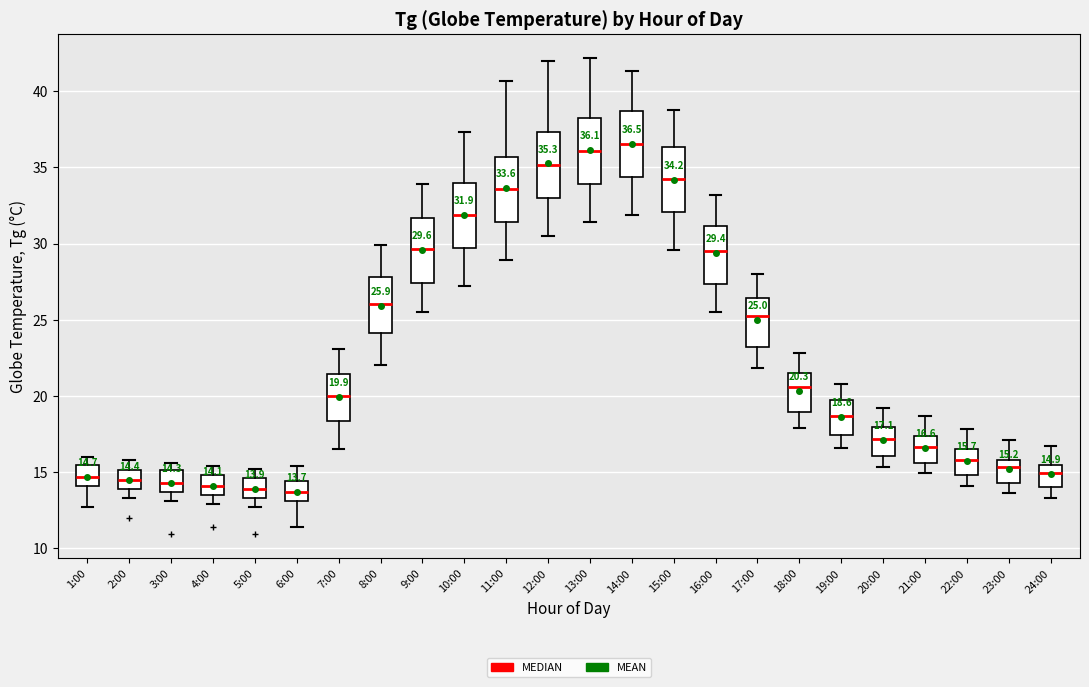

Which box has the highest median line?

14:00